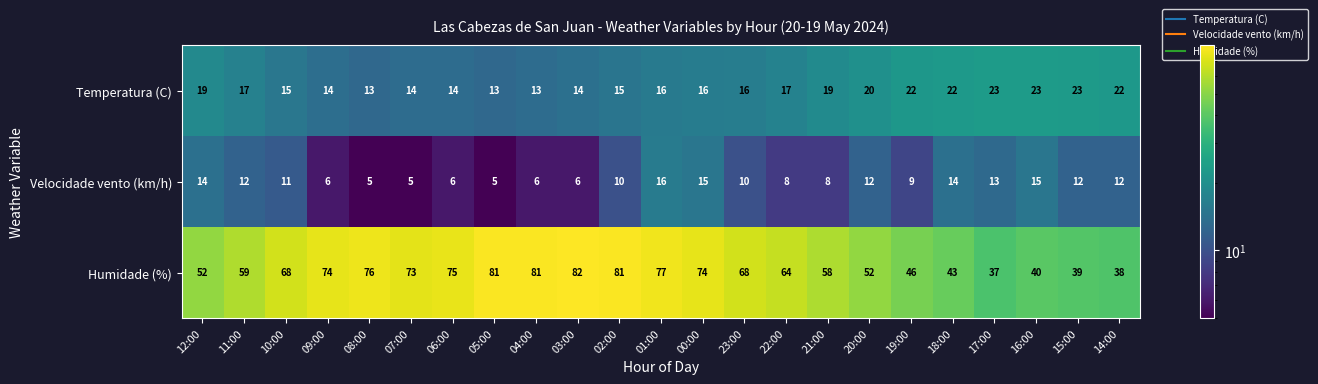

What is the difference between the Temperatura (C) values at 01:00 and 15:00?

7